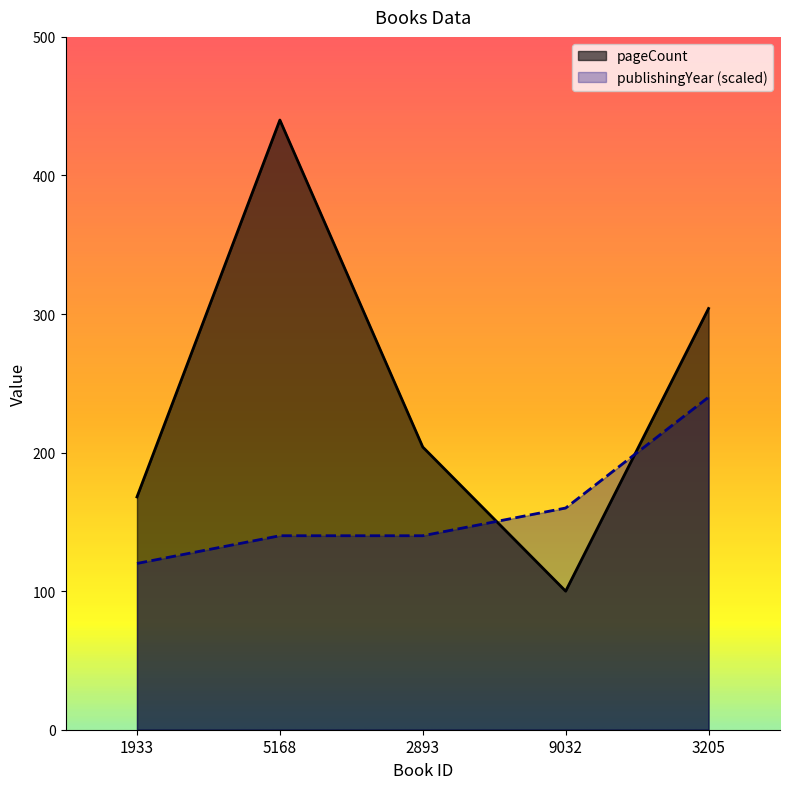

How many lines are shown in the chart?

2